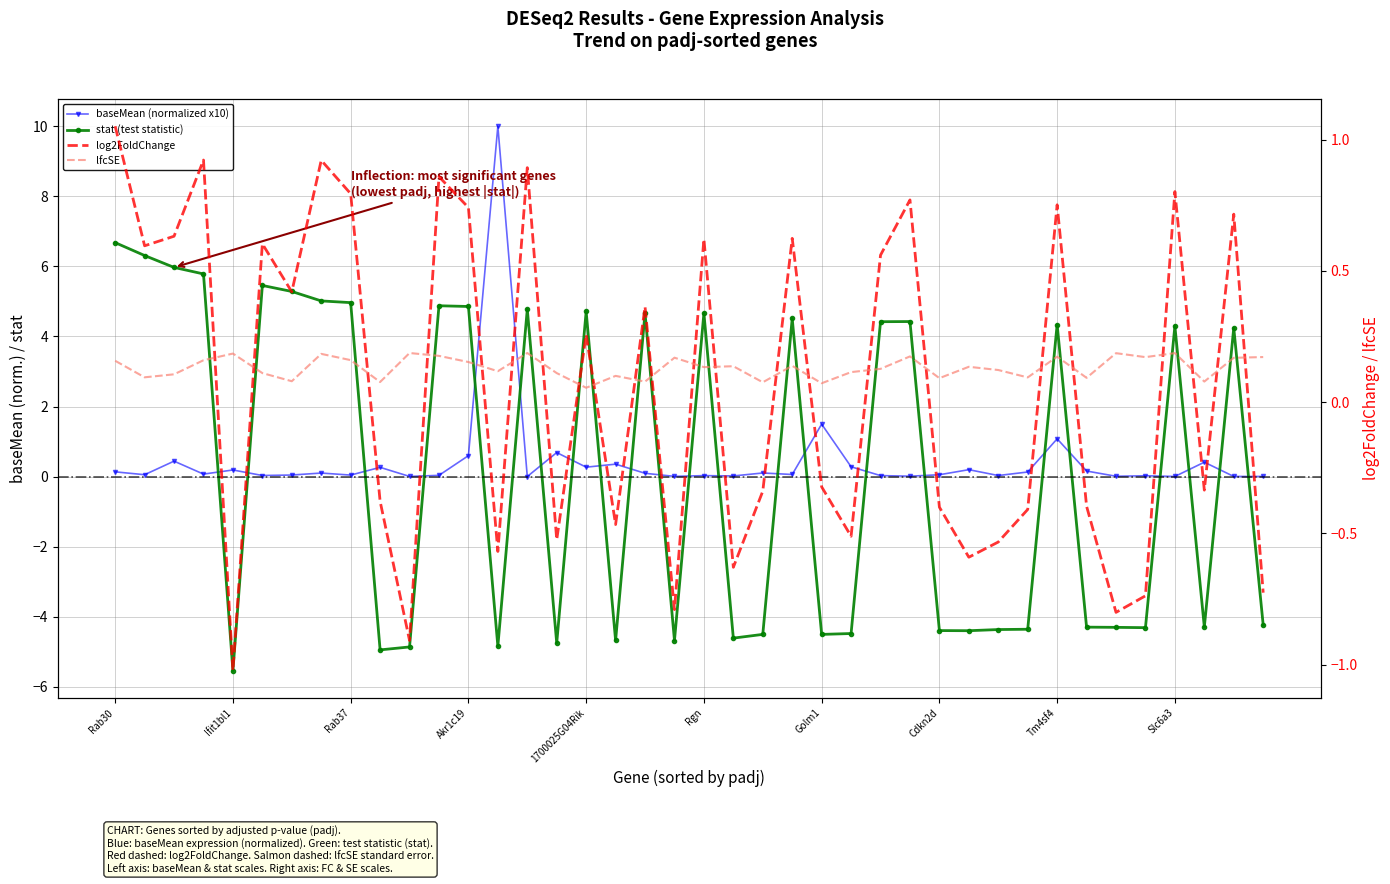

Where is lfcSE nearest to the value 0?

1700025G04Rik